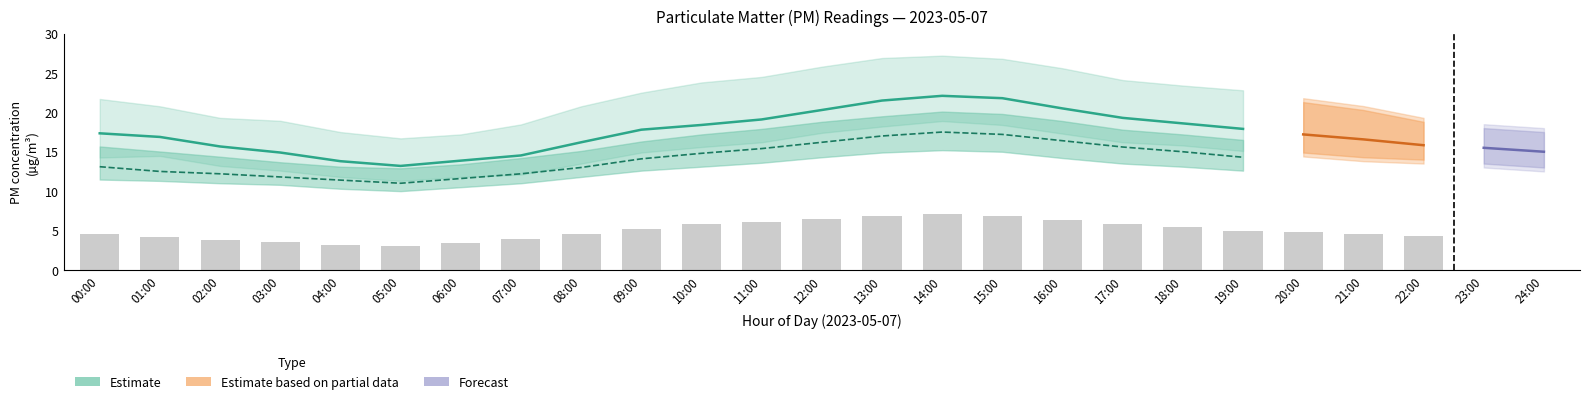

What is the label of the 17th bar from the left?

16:00